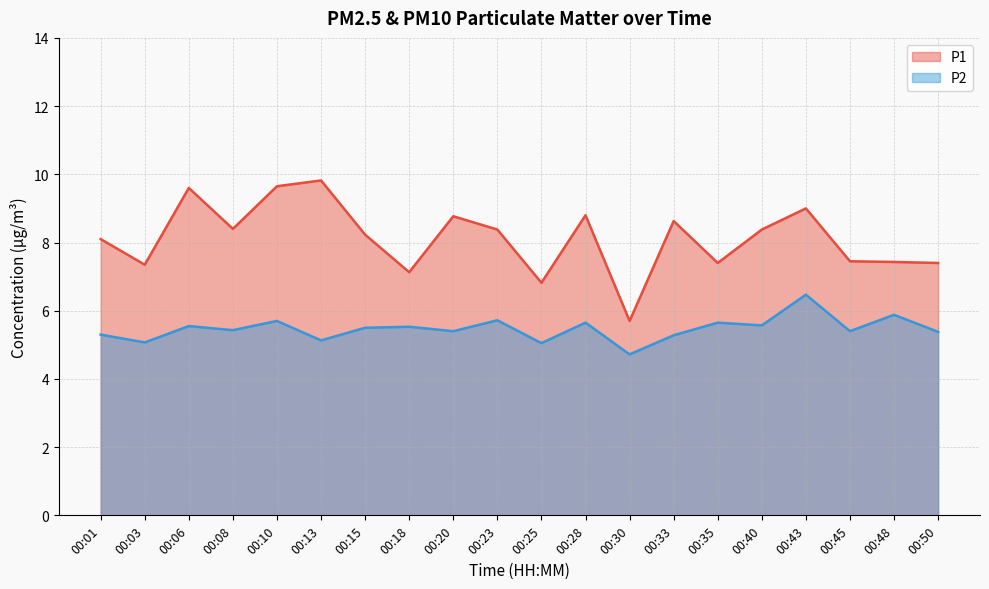

Where is P1 nearest to the value 7?

00:18